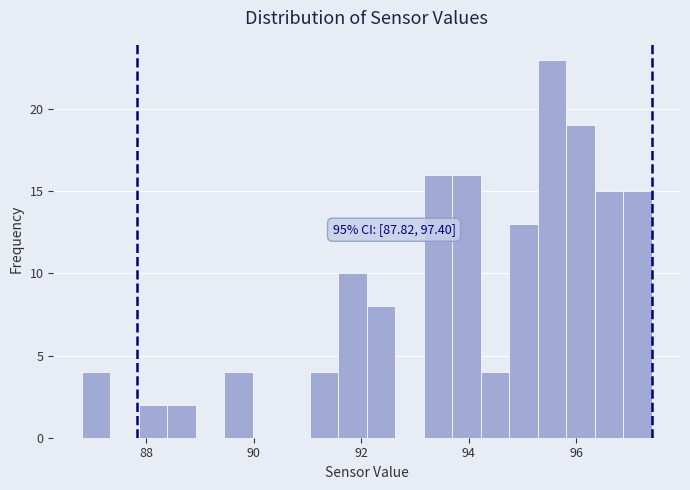

Around what value on the x-axis is the tallest bar? Give the approximate position of its centre, as read against the axis.

95.6